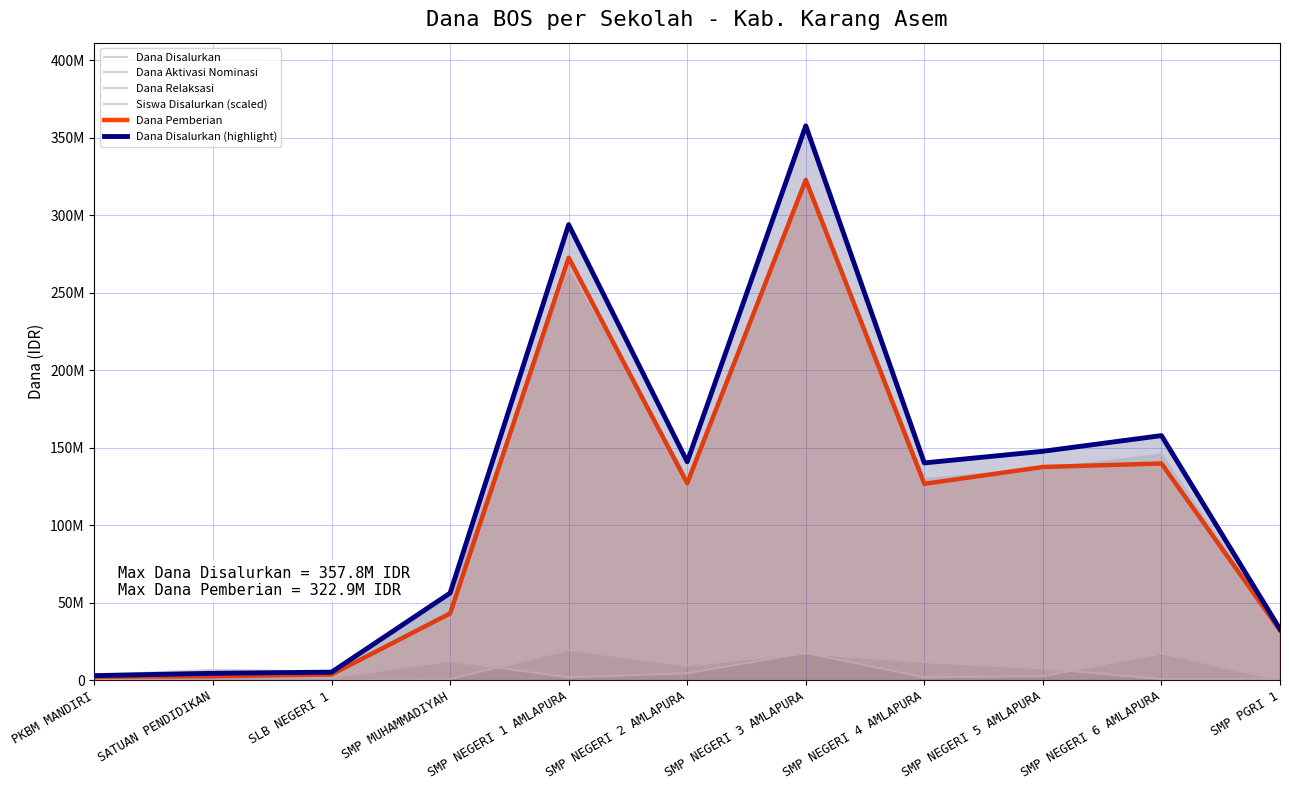

Where does the Dana Disalurkan series first go above 140250000?

SMP NEGERI 1 AMLAPURA